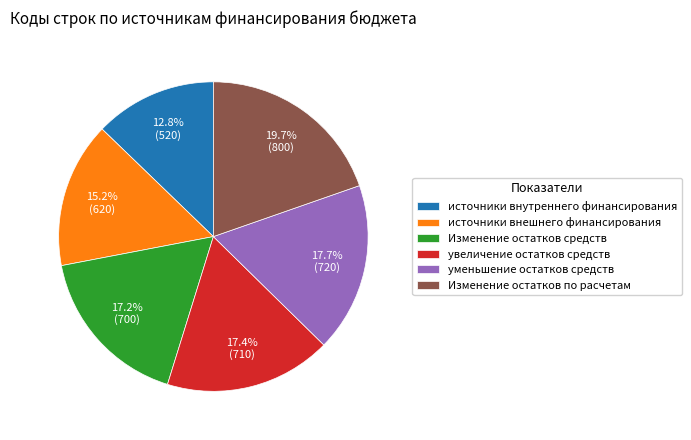

To the nearest percent, what is the difference between the увеличение остатков средств and источники внешнего финансирования slice percentages?

2%